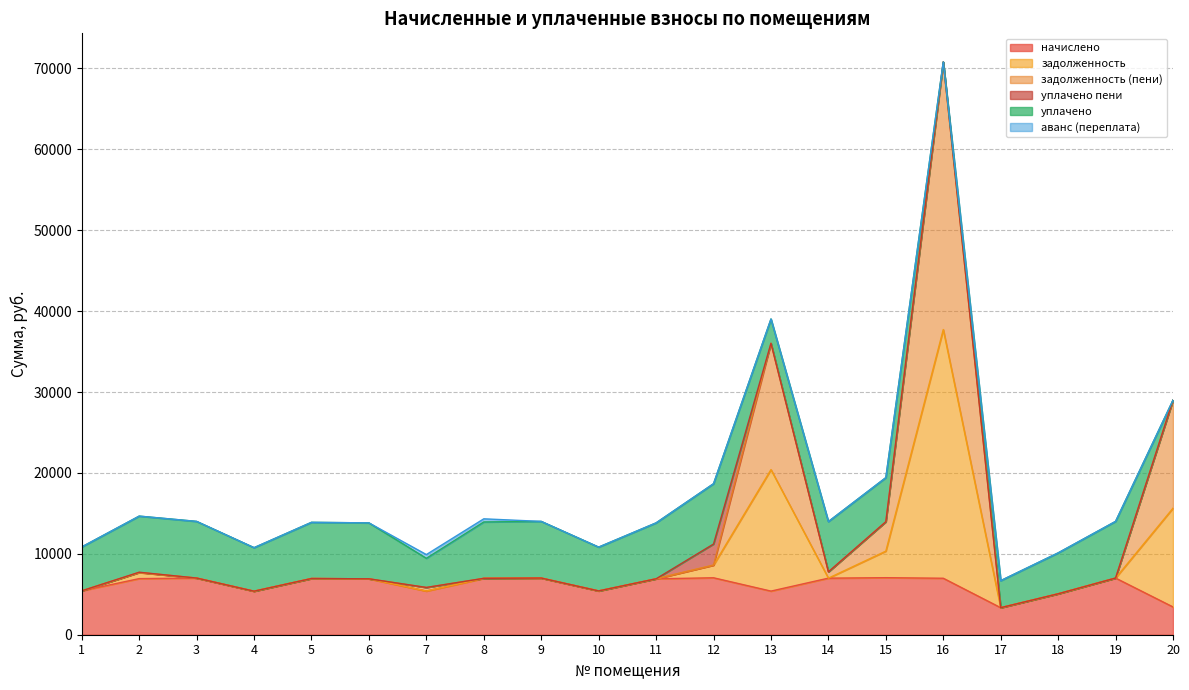

What is the total value across all series at 19?

14008.3